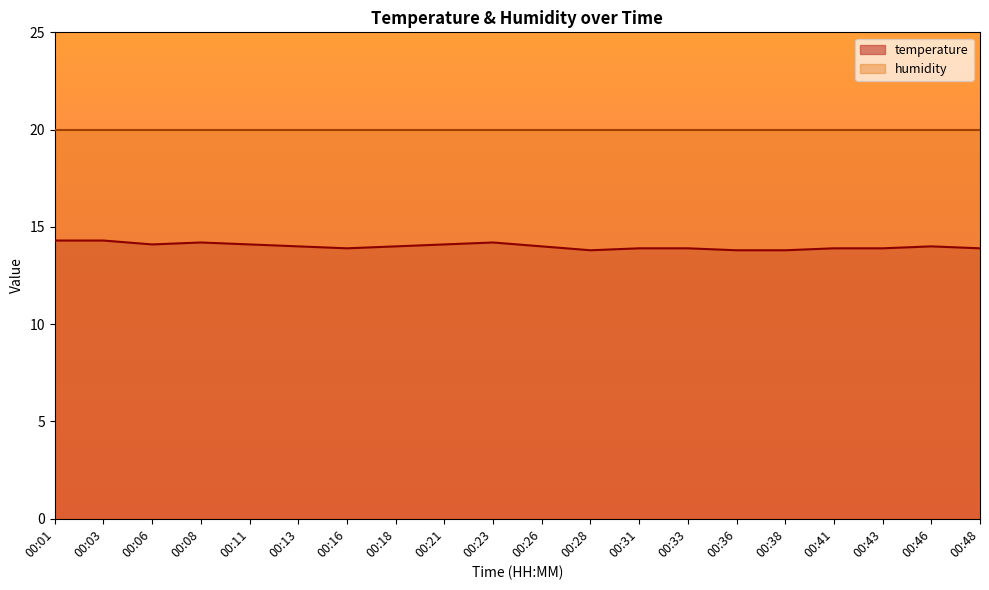

At which label is the value closest to 14?

00:13